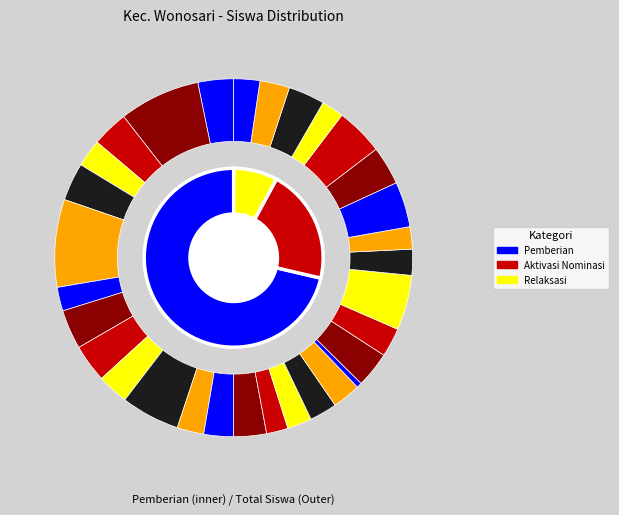

Is SD NEGERI 2 PLANDI the majority of the pie?

No